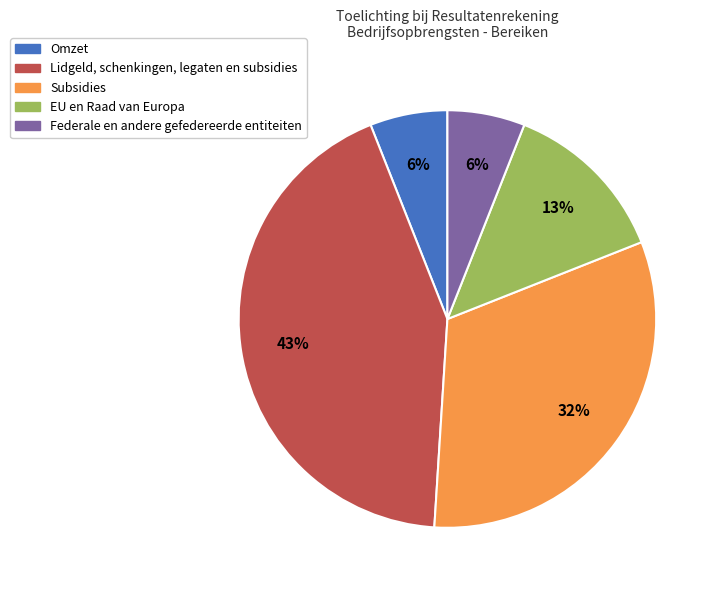

Does Lidgeld, schenkingen, legaten en subsidies represent more than half of the total?

No